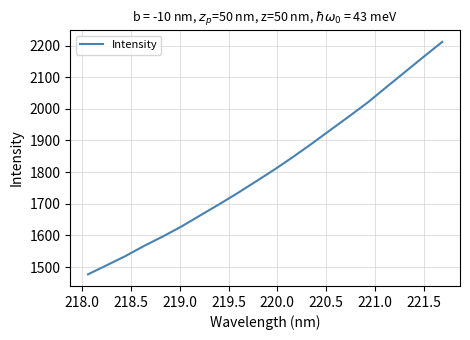

What is the difference between the maximum and minimum values?

734.8